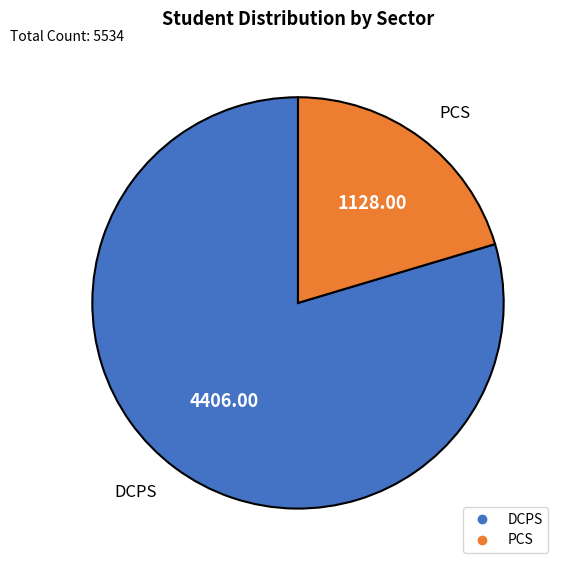

Which category has the biggest portion of the pie?

DCPS